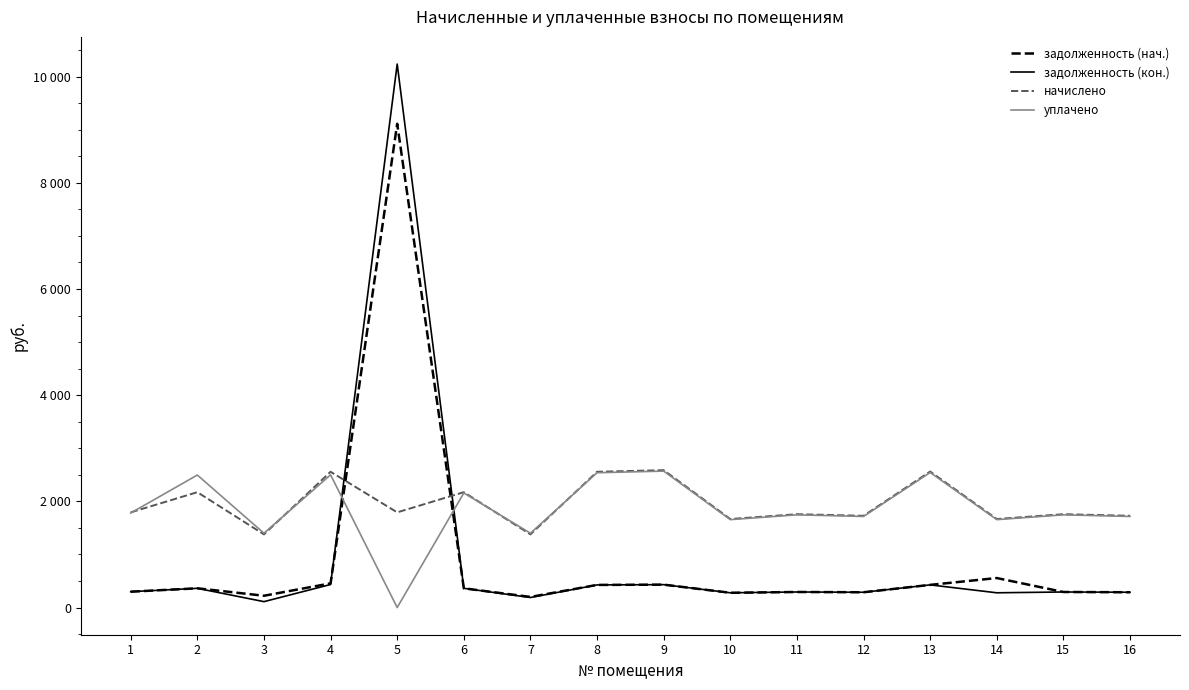

Which series has the largest total across all categories?

начислено